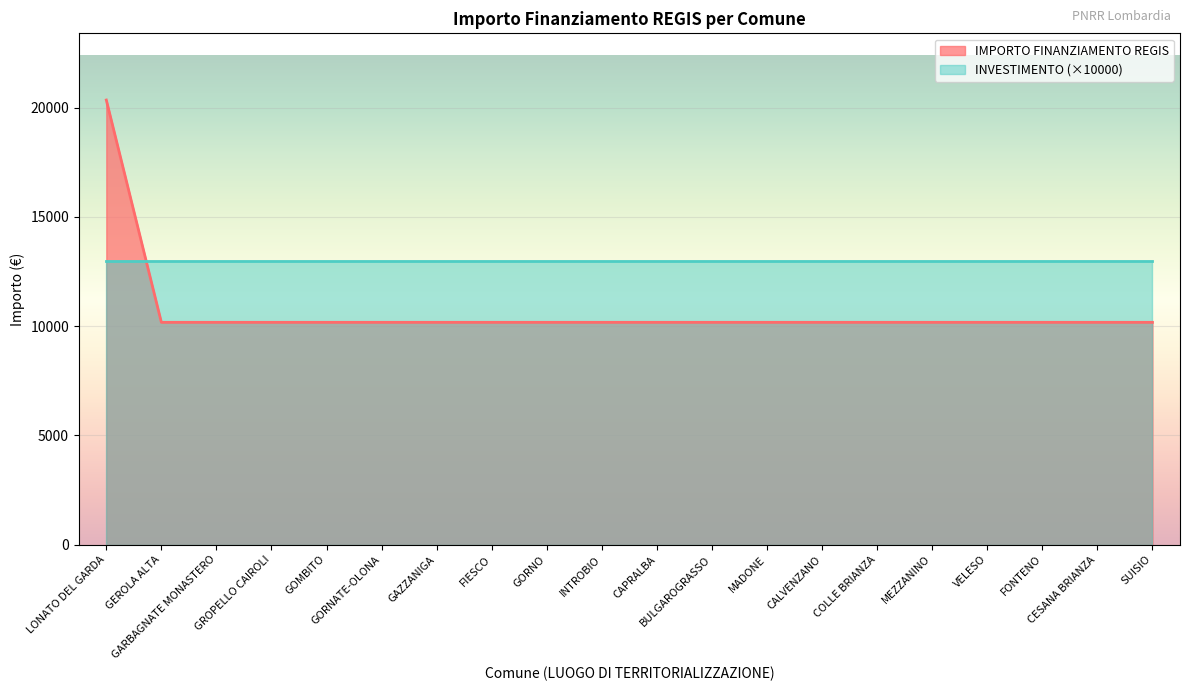

The chart shows a value of 10172 at FIESCO. True or false?

True